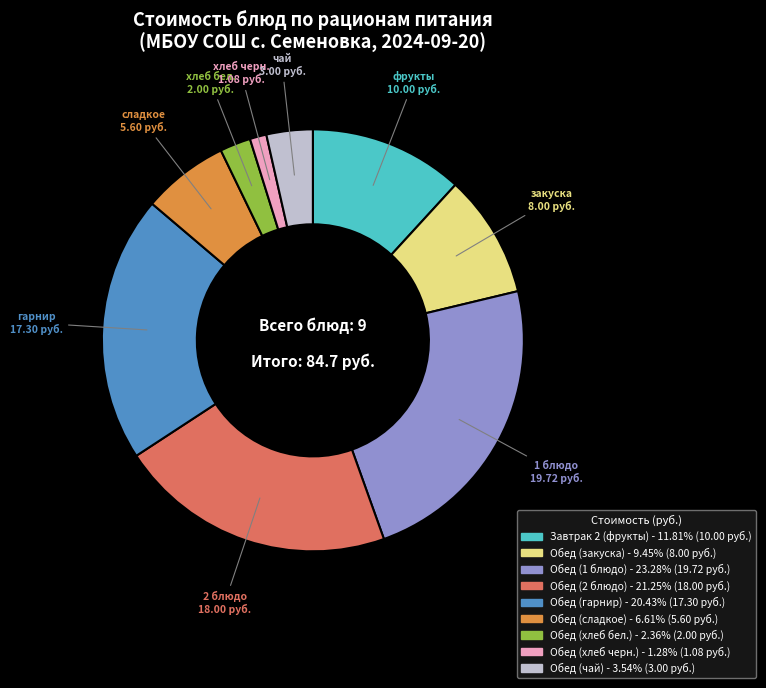

Which category has the smallest portion of the pie?

Обед (хлеб черн.)